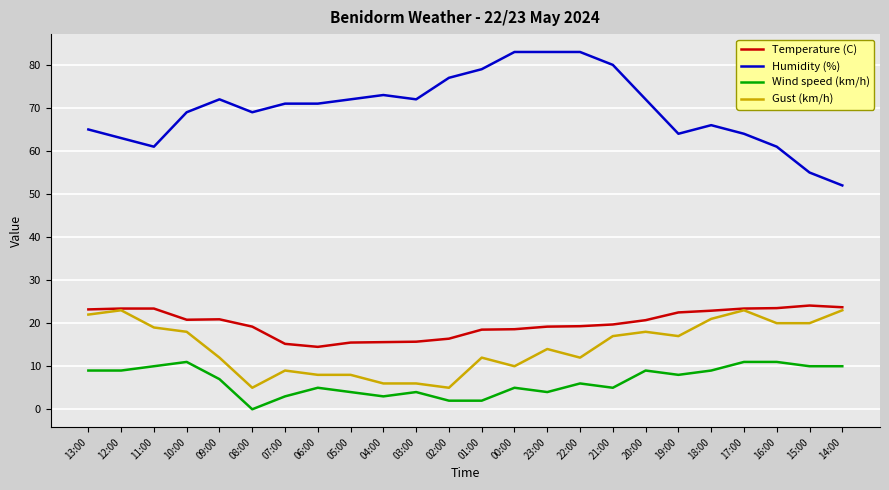

What is the highest value of the Temperature (C) series?

24.1